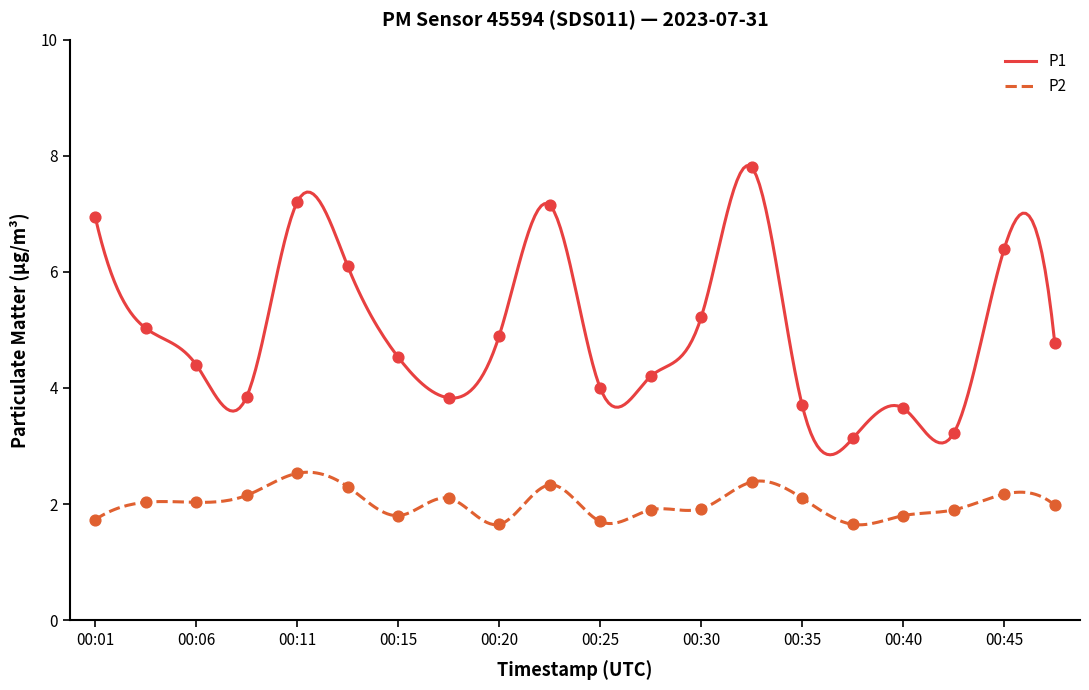

Which series contains the highest Y value?

P1